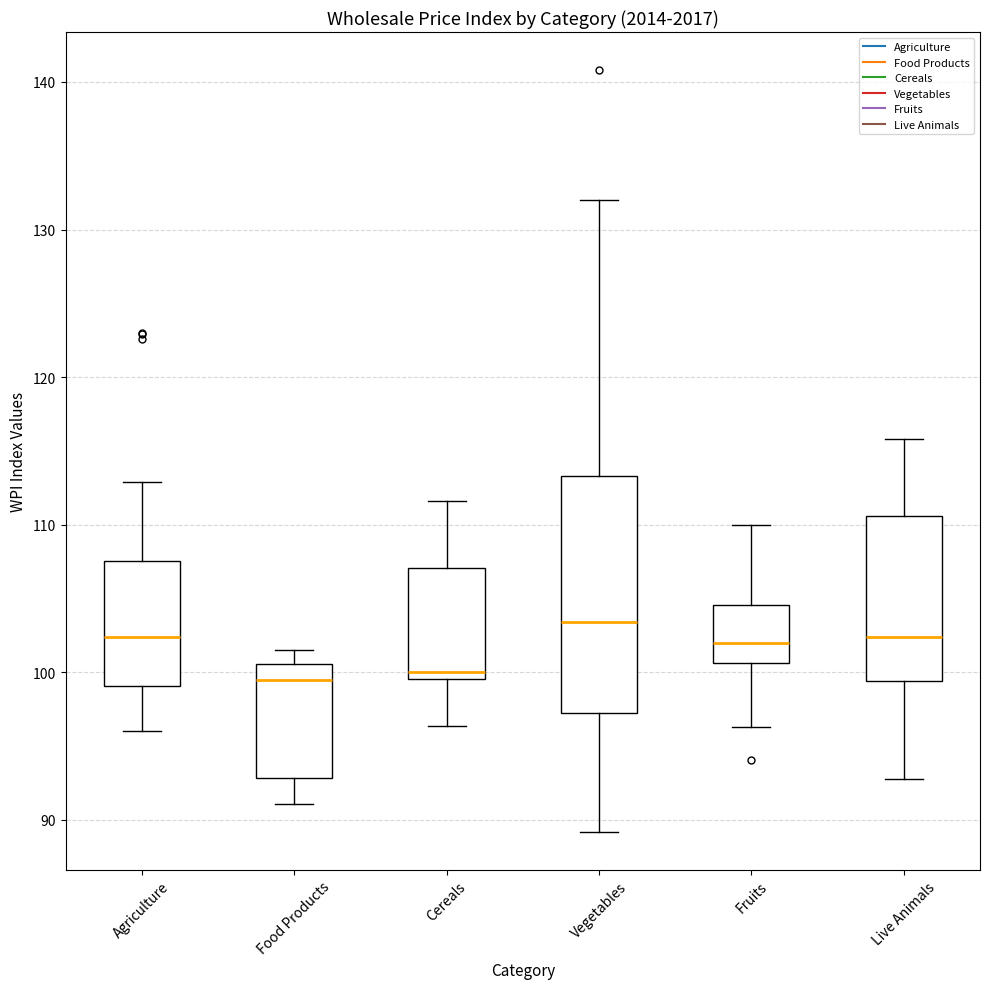

Where is the upper edge of the box for Cereals on the y-axis? The values are not printed on the chart, so give them approximately, as read against the axis.

107